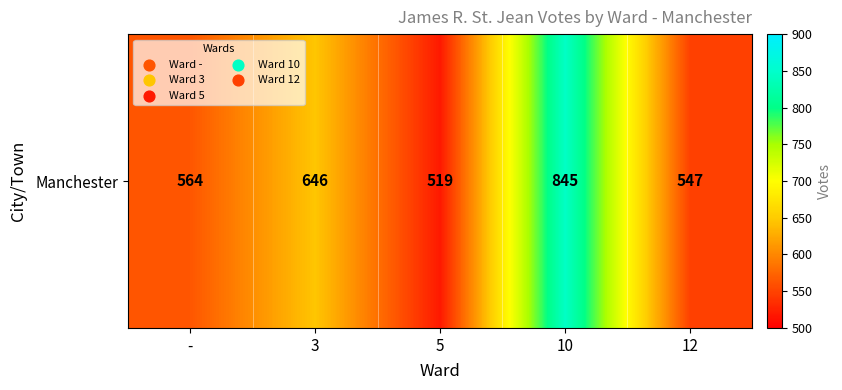

List the labels in order of value, smallest first.

5, 12, -, 3, 10